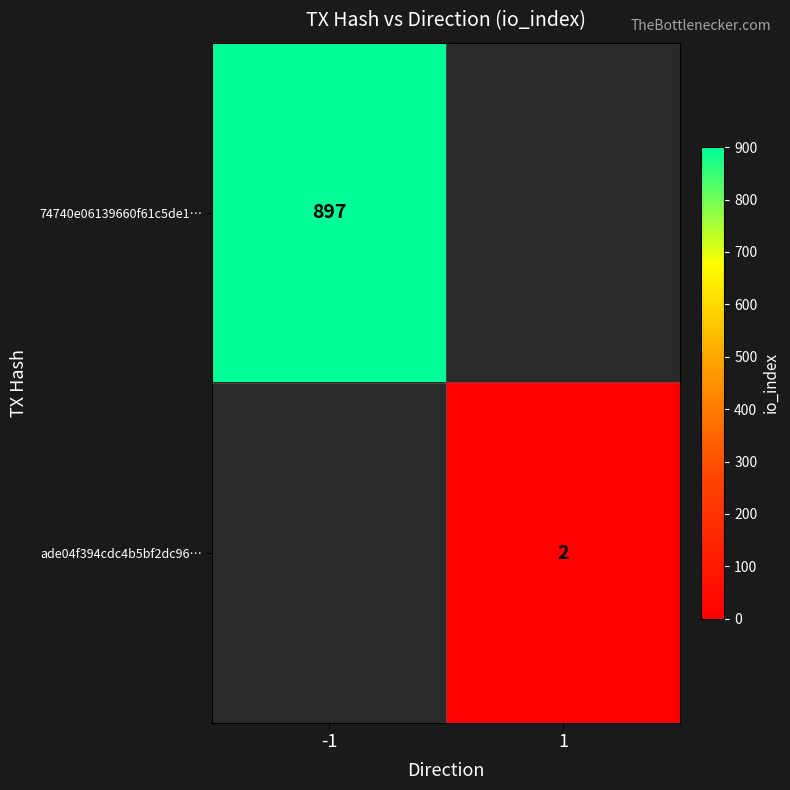

The 74740e06139660f61c5de1… series shows 897 at -1. True or false?

True